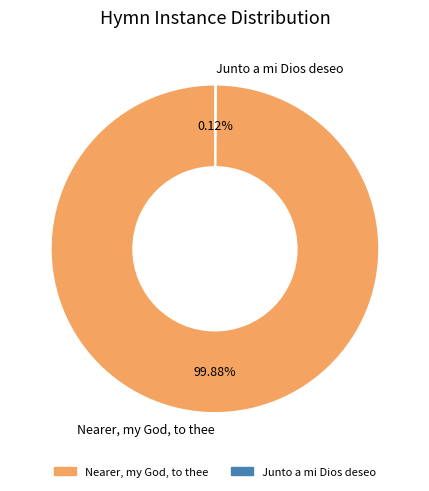

Which slice is the largest?

Nearer, my God, to thee